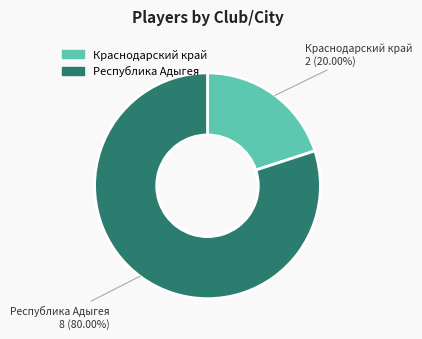

Approximately how many times larger is the value at Республика Адыгея compared to Краснодарский край?

4.0